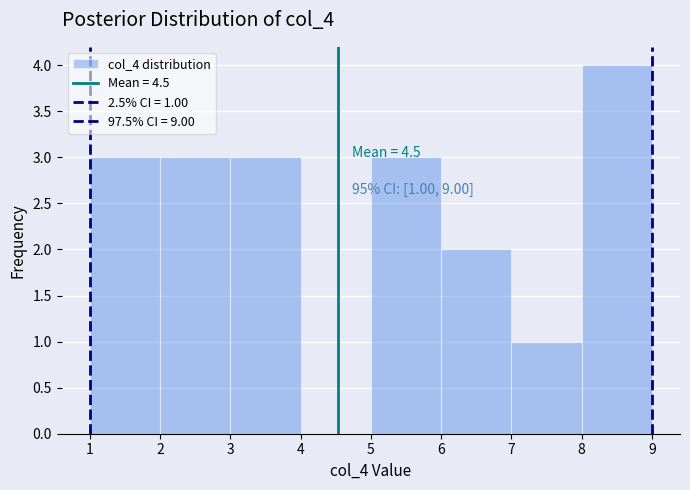

Over which range of the x-axis is the bar tallest?

8 to 9